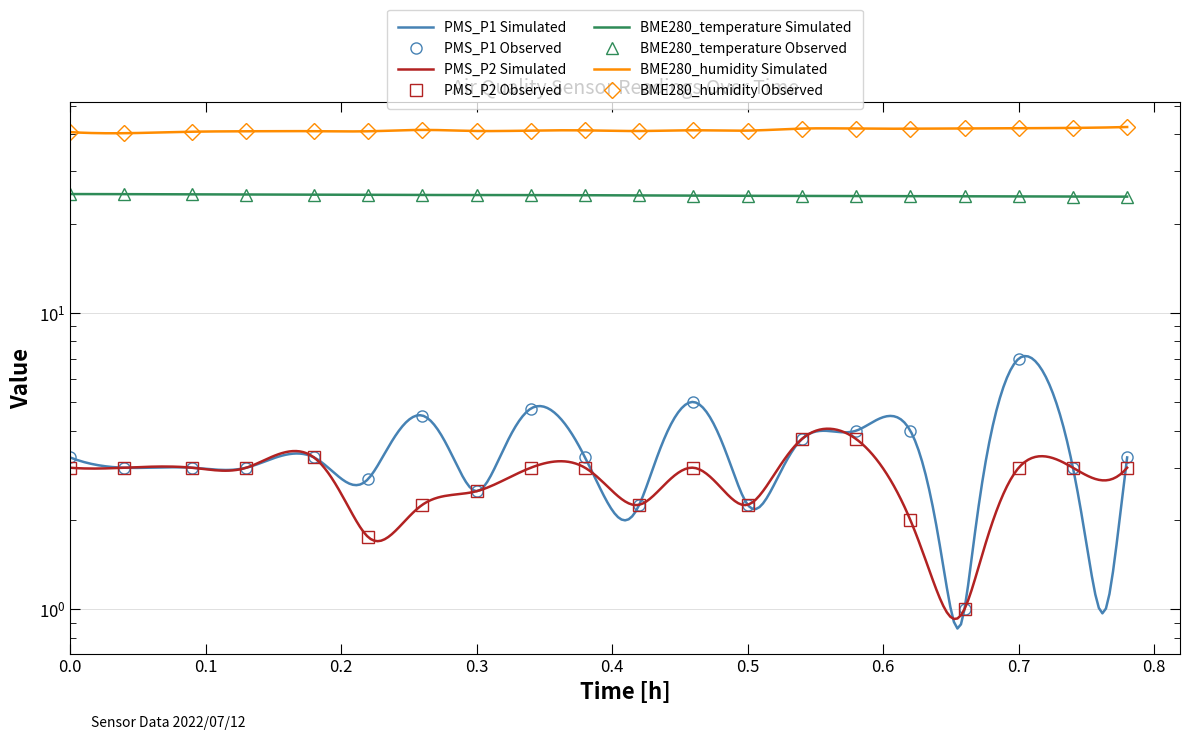

Which category has the highest value across all series?

00:47